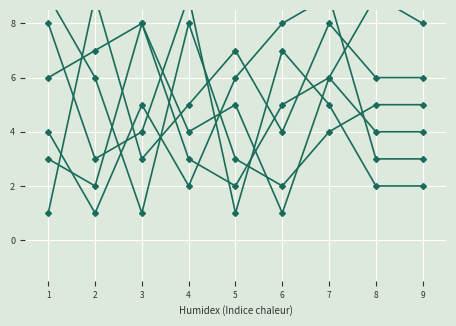

Where does the col_8 series first go above 5?

1